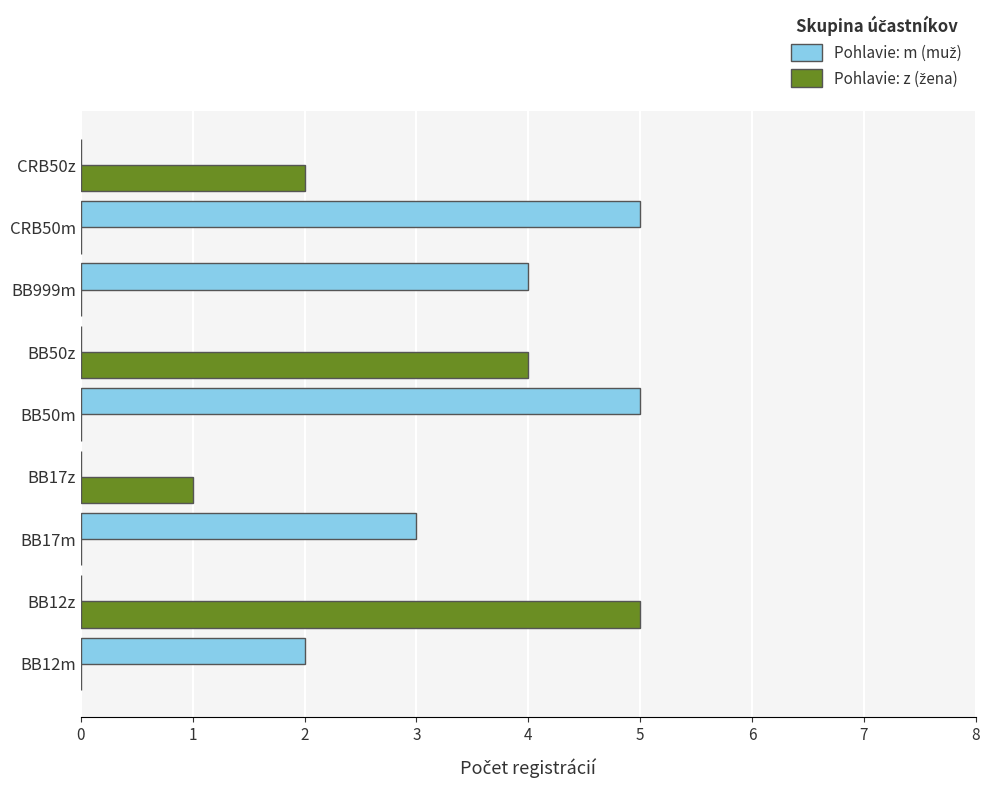

What is the maximum value shown in the chart?

5